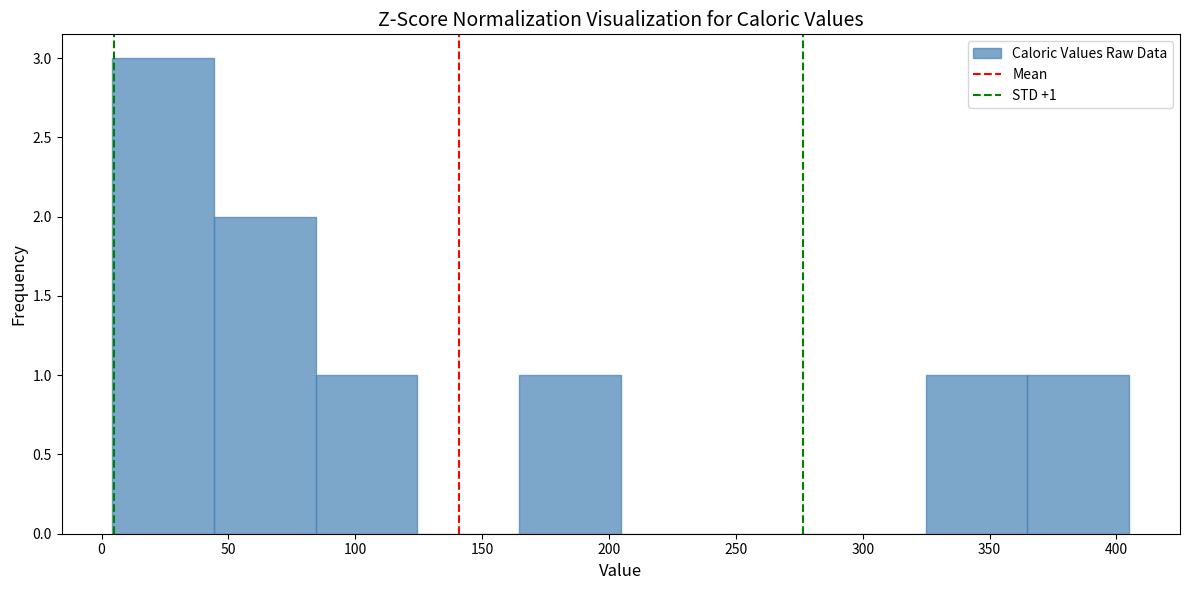

Over which range of the x-axis is the bar tallest?

5 to 45